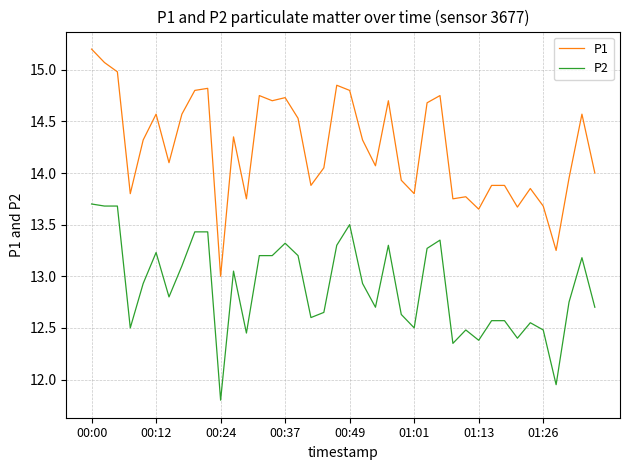

What is the minimum value shown in the chart?

11.8